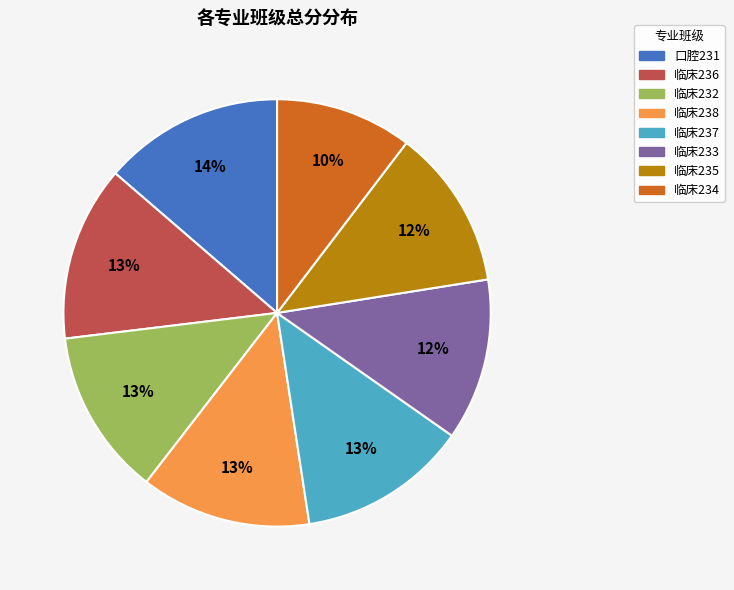

Which slice is the smallest?

临床234